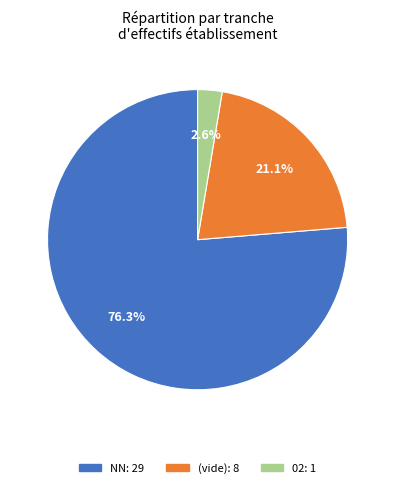

Is there a majority slice in this chart?

Yes